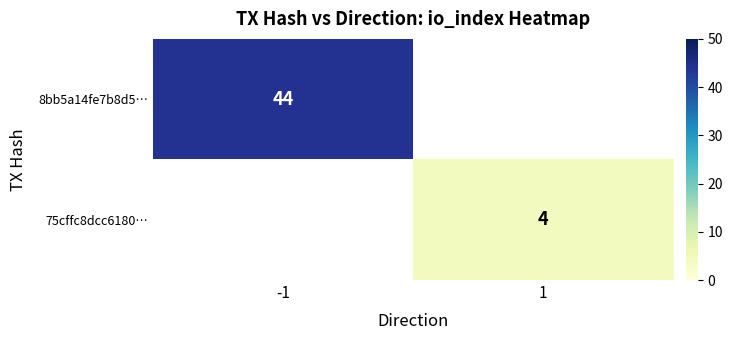

Is it true that 8bb5a14fe7b8d5… equals 44 at -1?

True